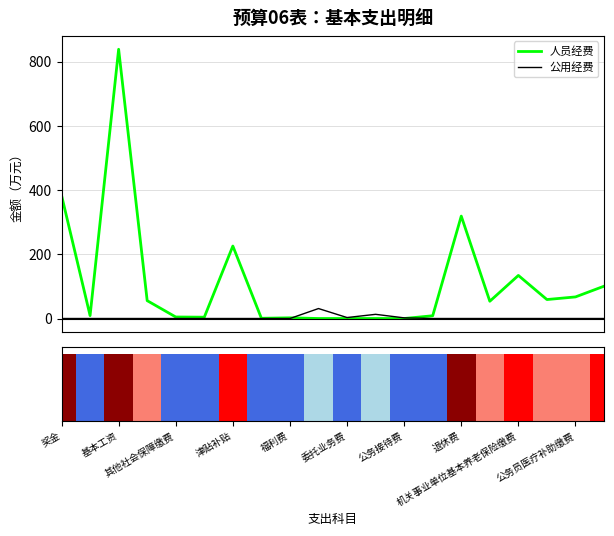

Which series has the largest total across all categories?

人员经费